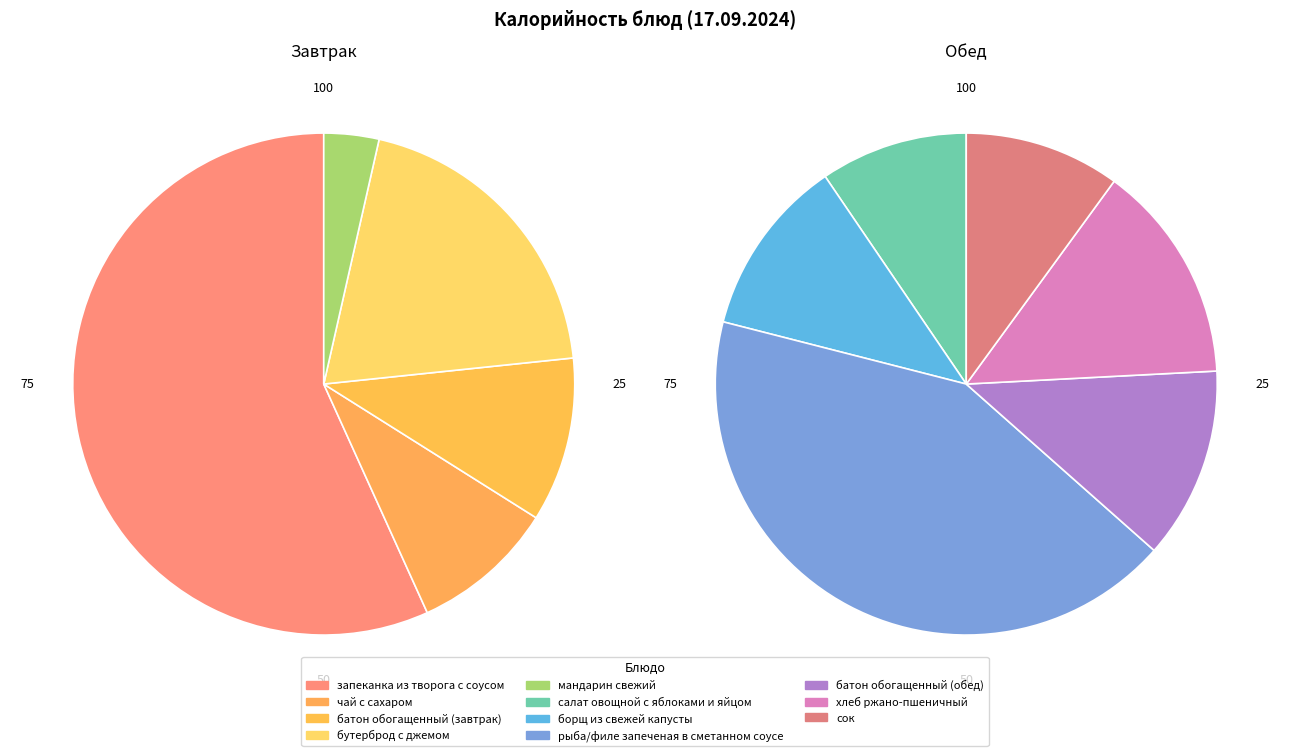

Does батон обогащенный (завтрак) represent more than half of the total?

No